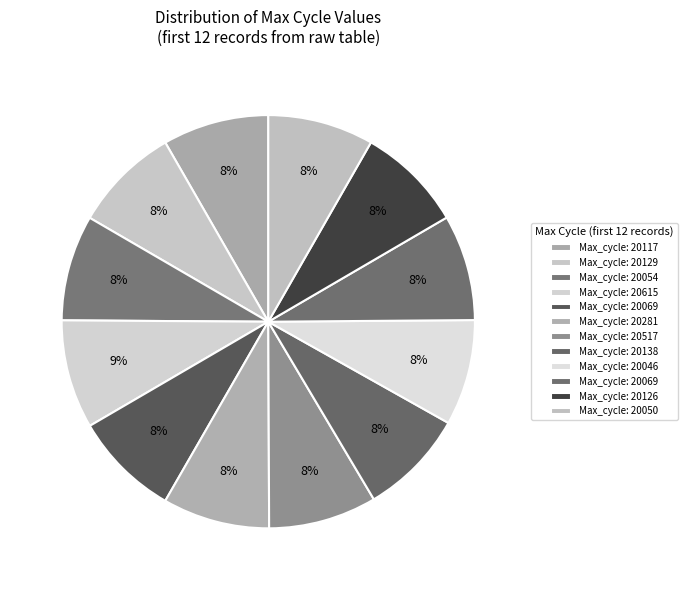

How many slices are in this pie chart?

12